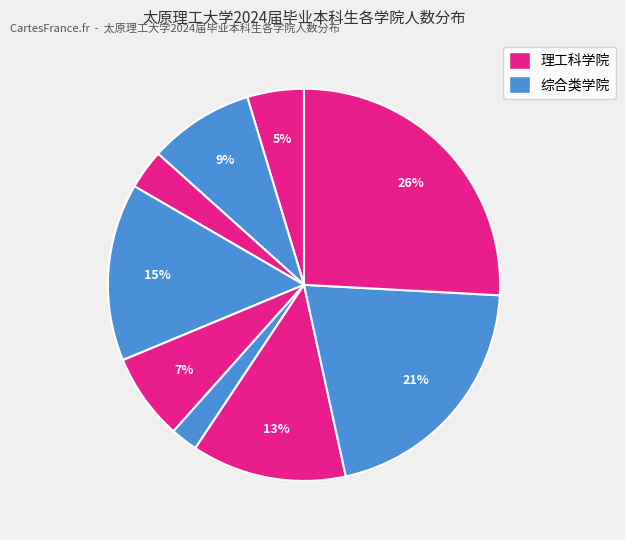

How many segments does this pie chart have?

9